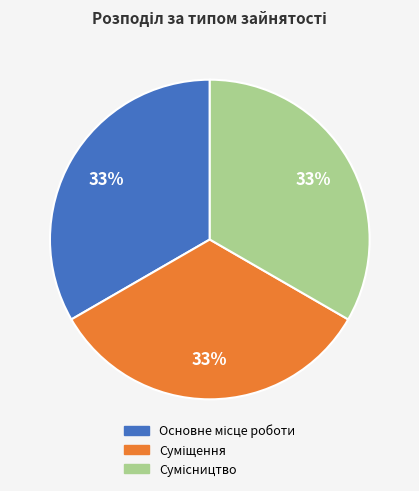

Is there any slice that represents more than half of the pie?

No